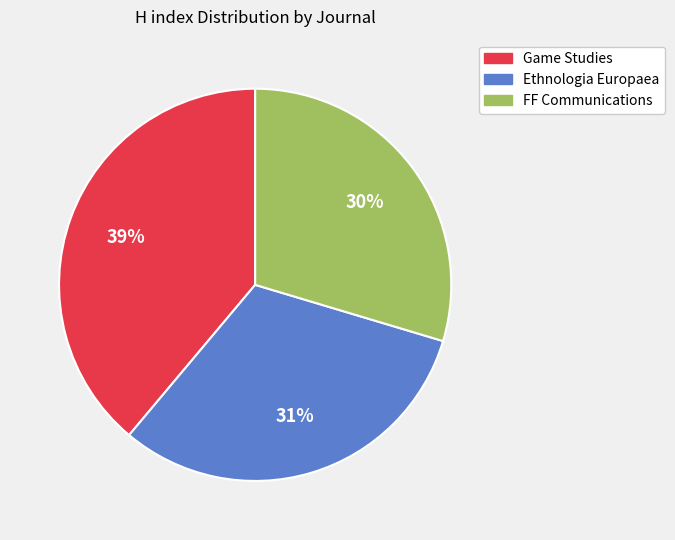

Combined, do Game Studies and Ethnologia Europaea account for over 50%?

Yes